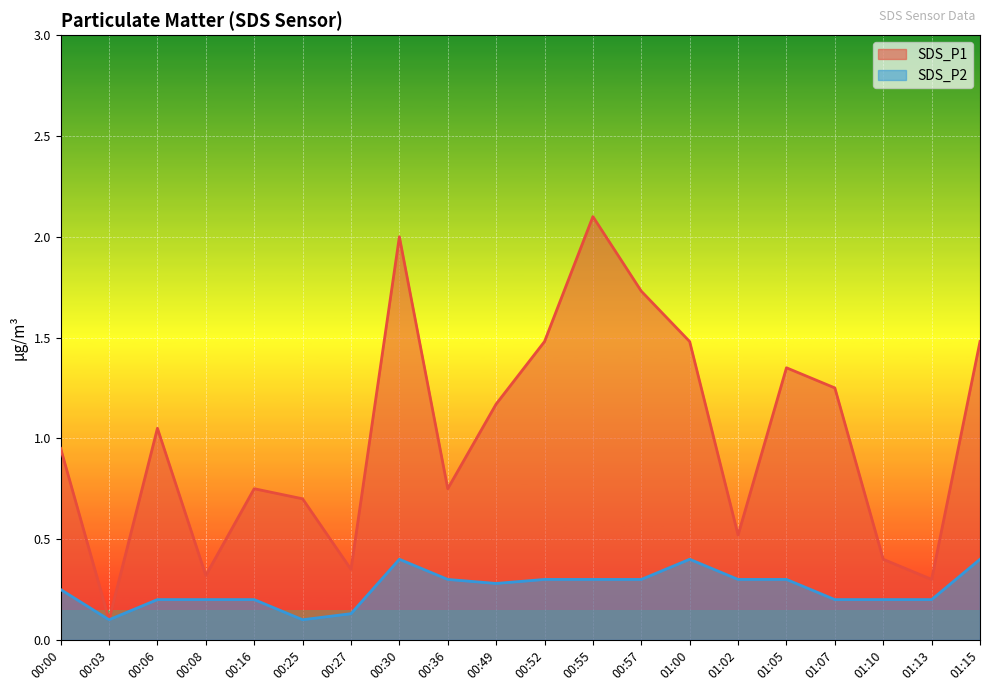

Where does the SDS_P1 series first go above 1?

00:06